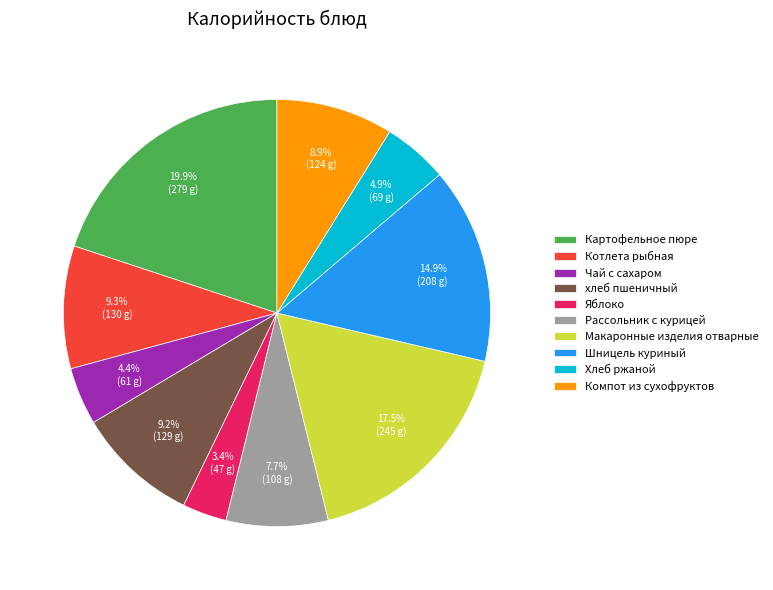

Which has a higher value, Картофельное пюре or Чай с сахаром?

Картофельное пюре